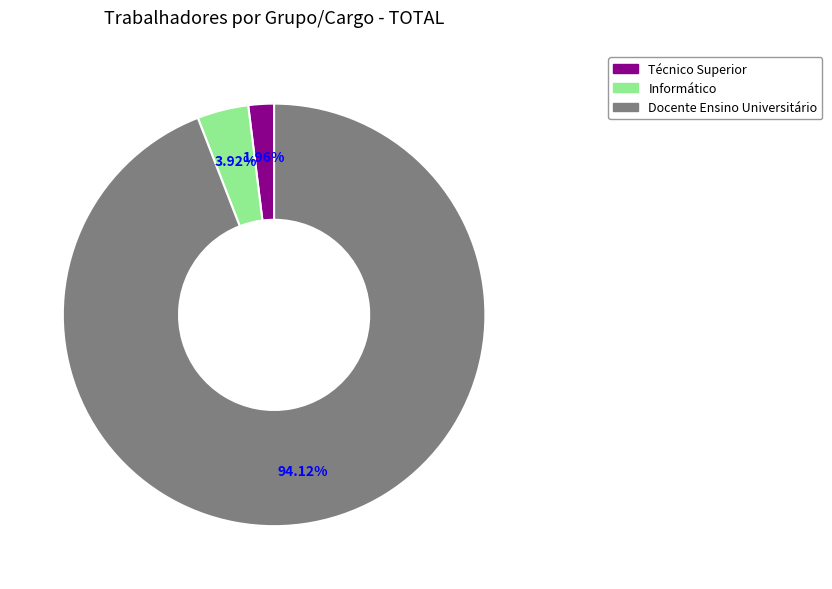

To the nearest percent, what percentage of the pie is Docente Ensino Universitário?

94%